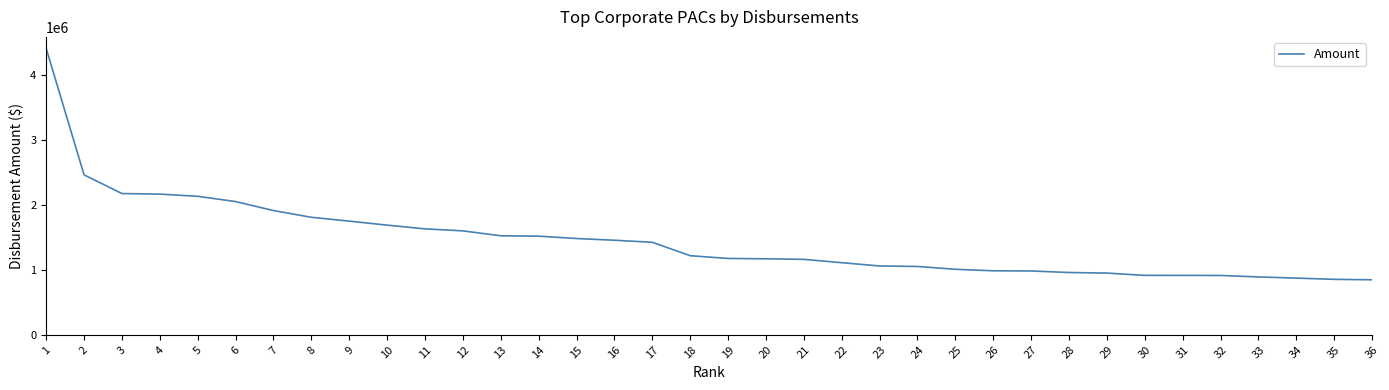

What is the change in value from 19 to 29?

-224739.8